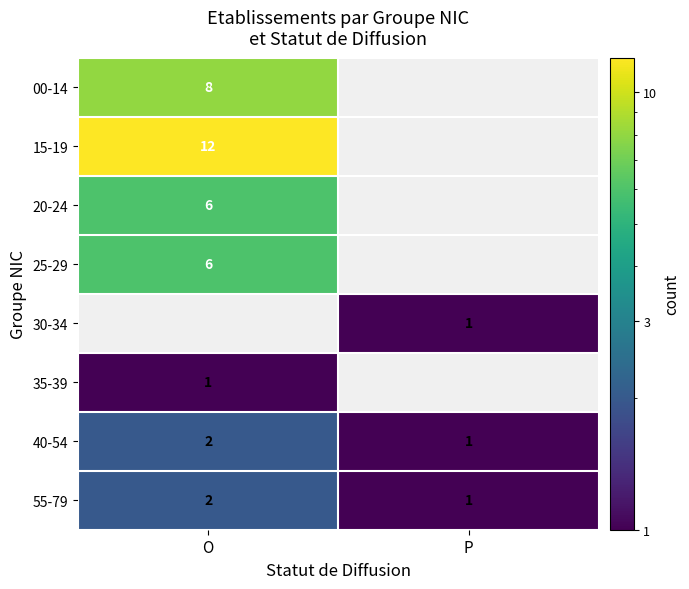

Which category has the highest value in the 55-79 series?

O